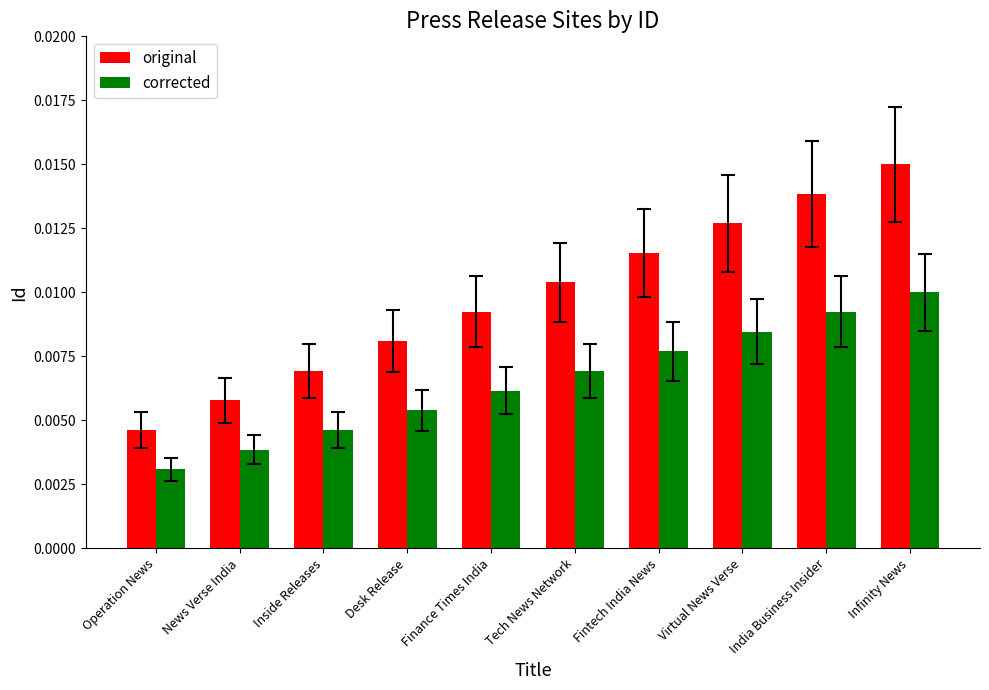

Rank the series at Finance Times India from lowest to highest value.

corrected, original